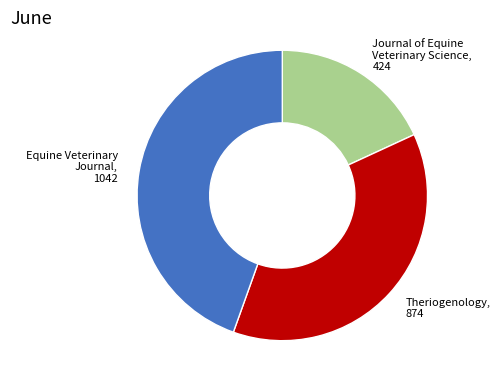

Does any single category account for the majority?

No